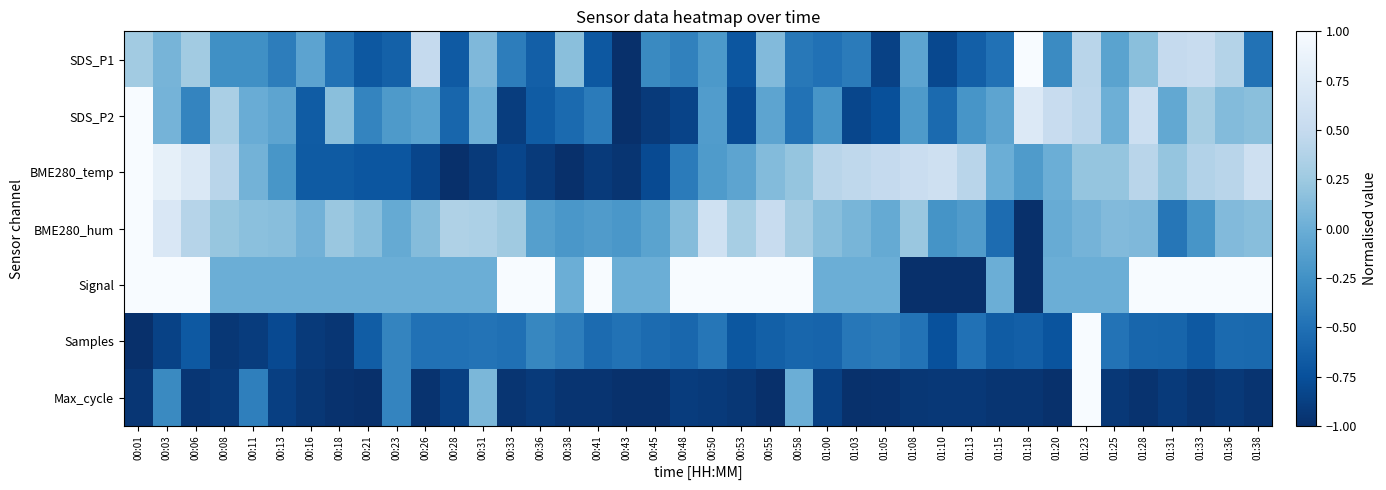

At which category does the chart reach its minimum across all series?

00:43